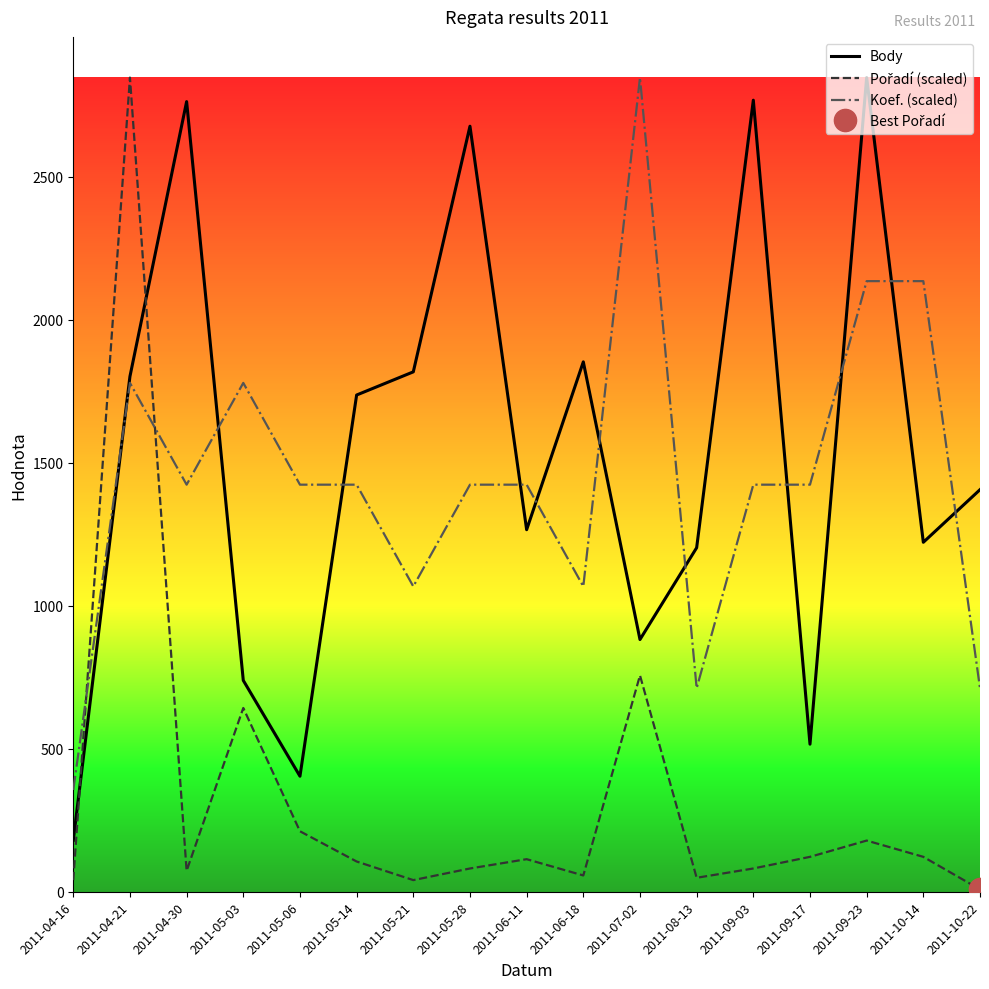

Is this an area chart (filled region under the line)?

No